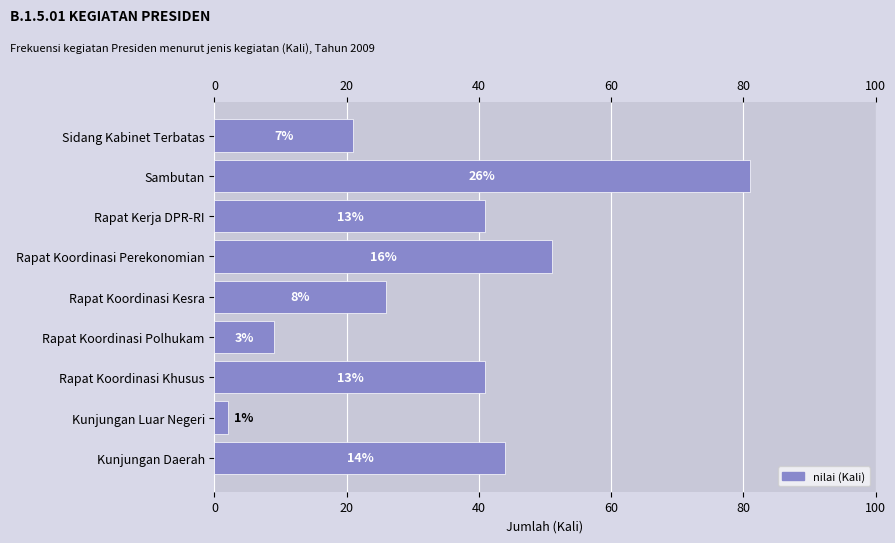

What is the approximate value at Rapat Koordinasi Perekonomian, to the nearest 10?

50